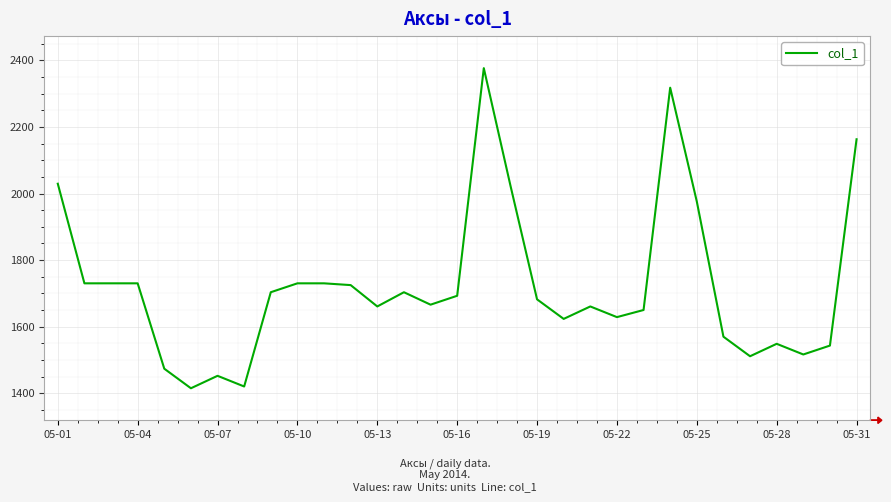

What is the smallest value displayed?

1415.2